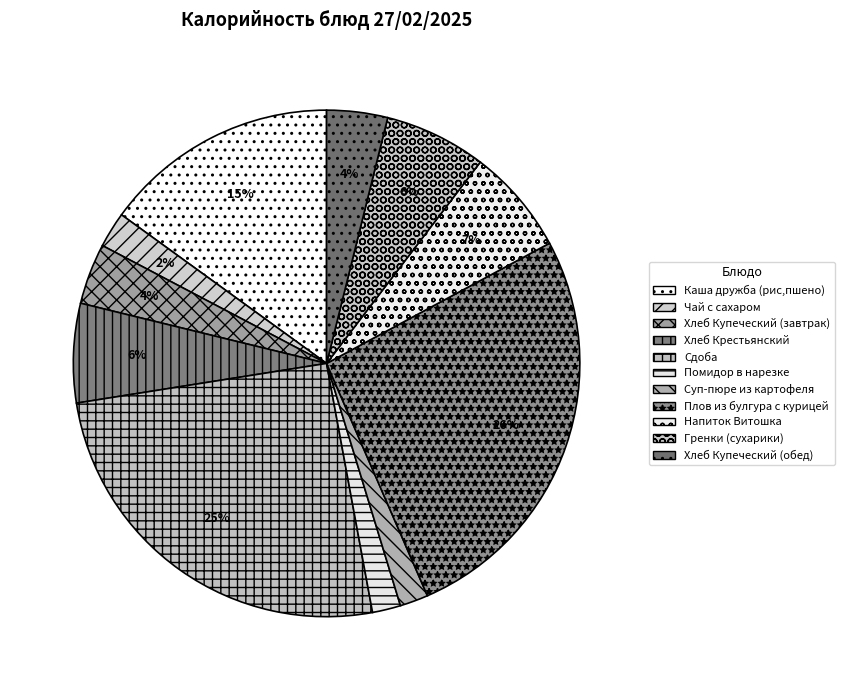

How many slices are in this pie chart?

11